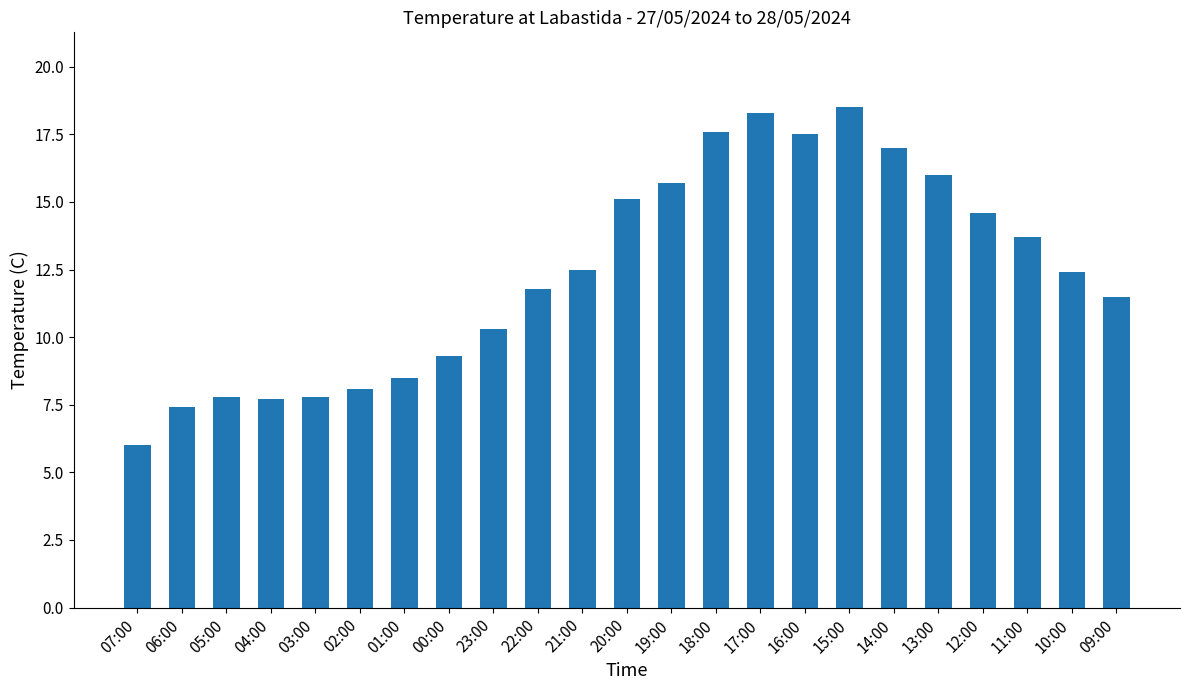

Reading left to right, list all the values displayed in this chart.

6.0	7.4	7.8	7.7	7.8	8.1	8.5	9.3	10.3	11.8	12.5	15.1	15.7	17.6	18.3	17.5	18.5	17.0	16.0	14.6	13.7	12.4	11.5